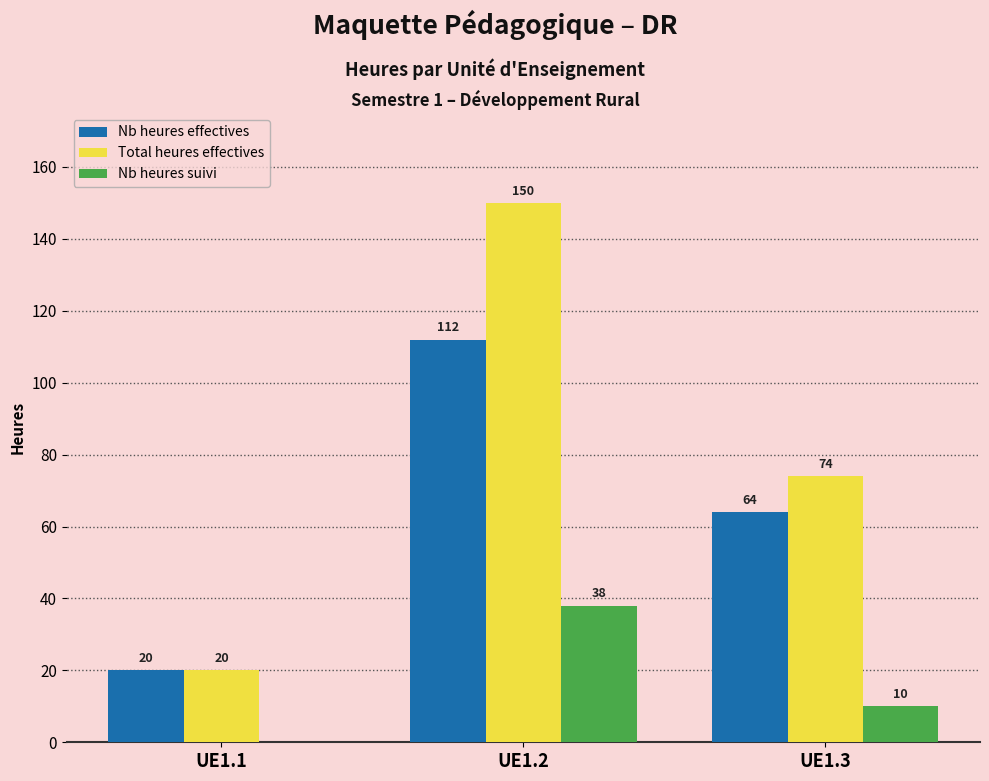

The Total heures effectives series shows 74 at UE1.3. True or false?

True